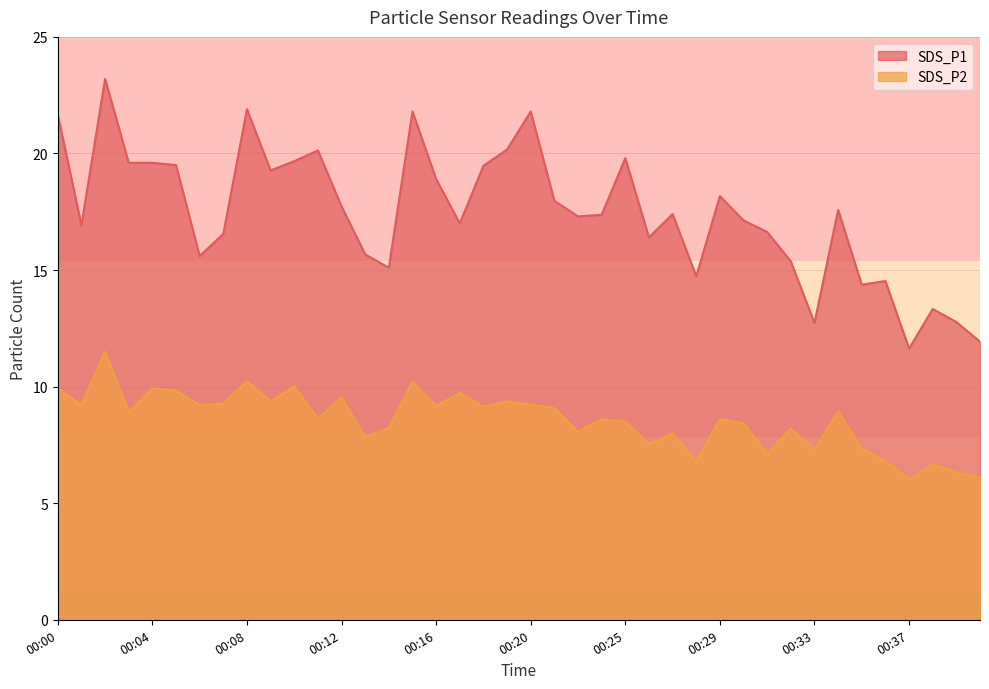

True or false: SDS_P2 has a value of 10.0 at 00:26.

False